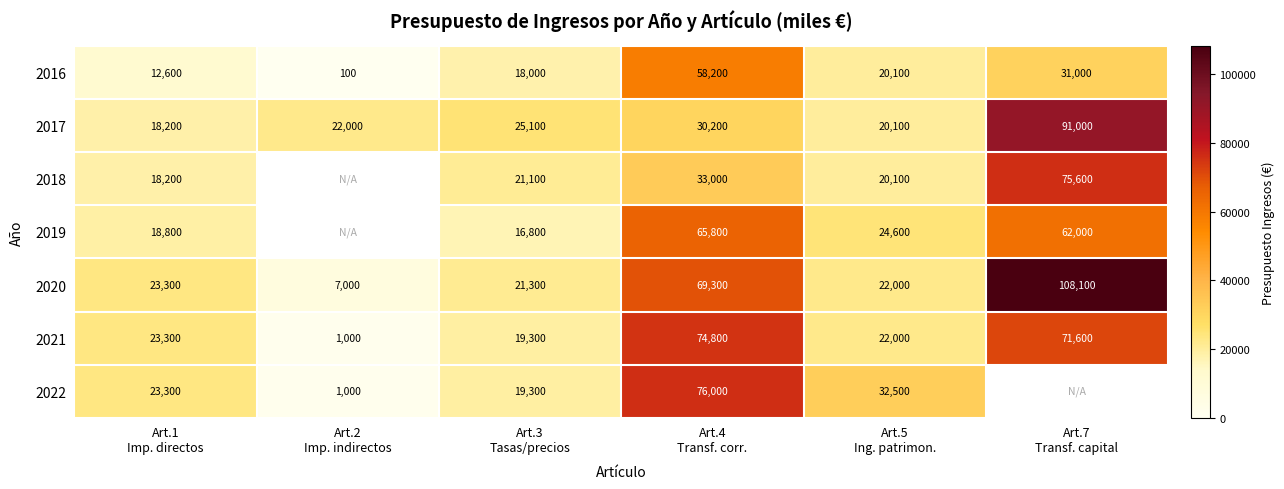

What is the maximum value for 2020?

108100